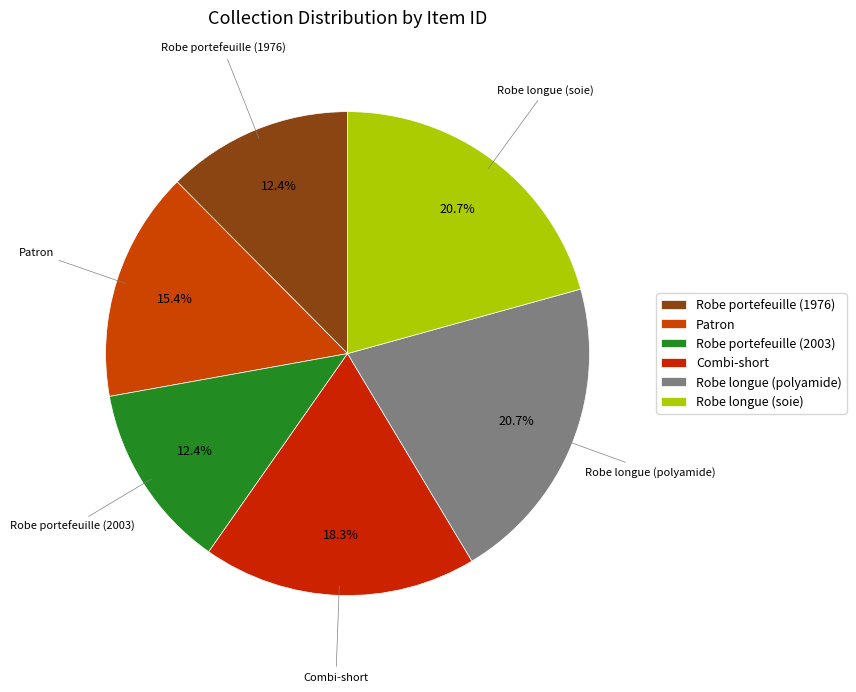

How many segments does this pie chart have?

6